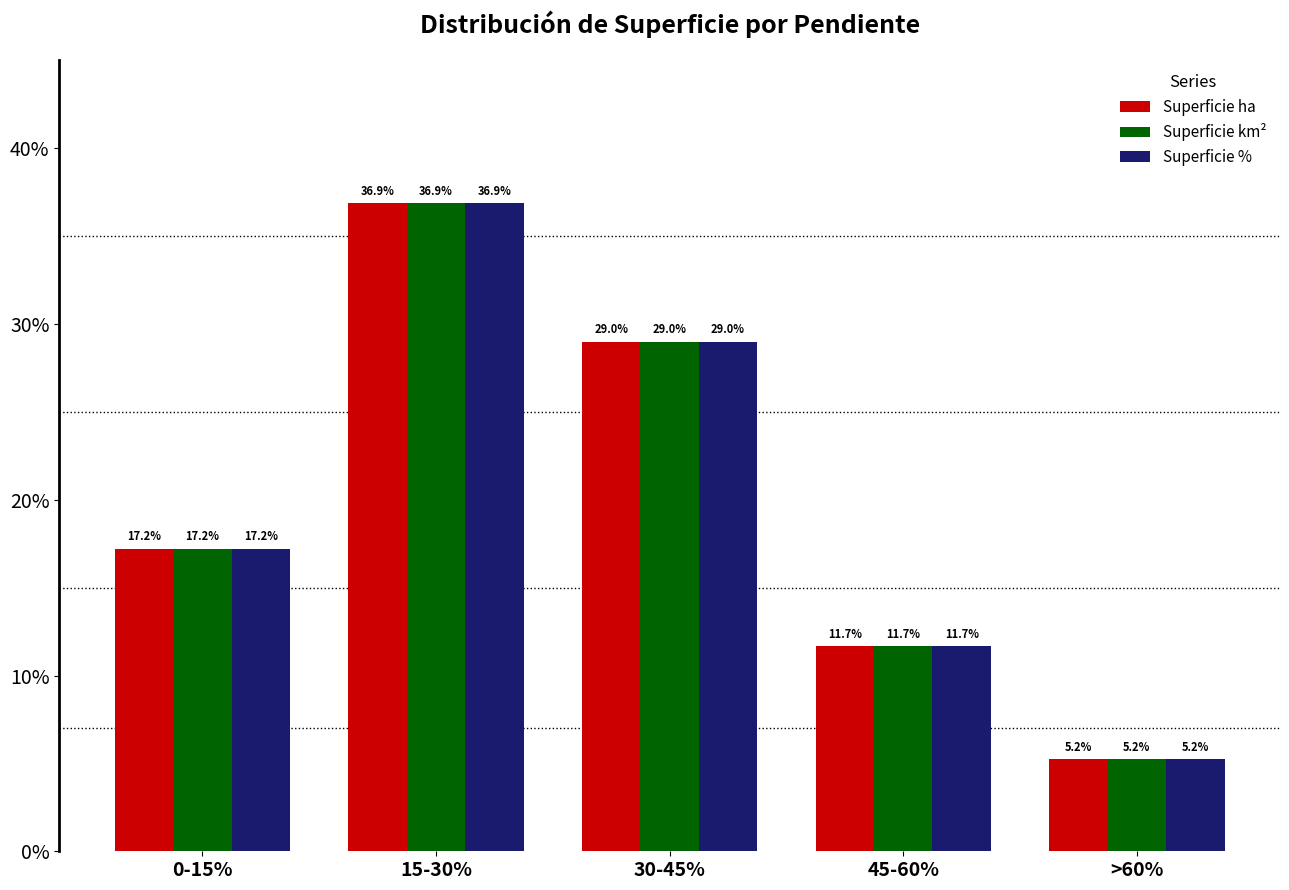

Are the bars grouped side by side (vs. stacked)?

Yes